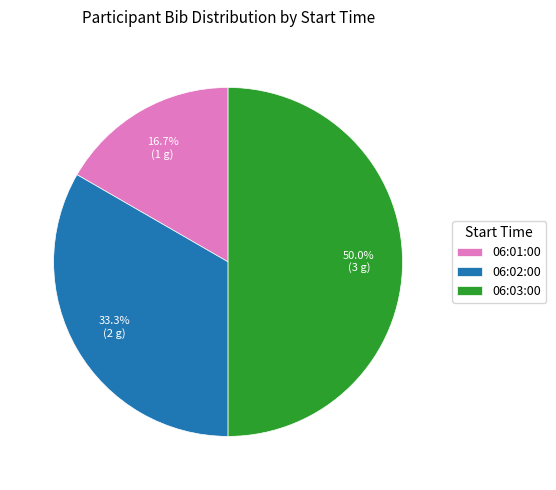

Approximately how many times larger is the value at 06:01:00 compared to 06:03:00?

0.3